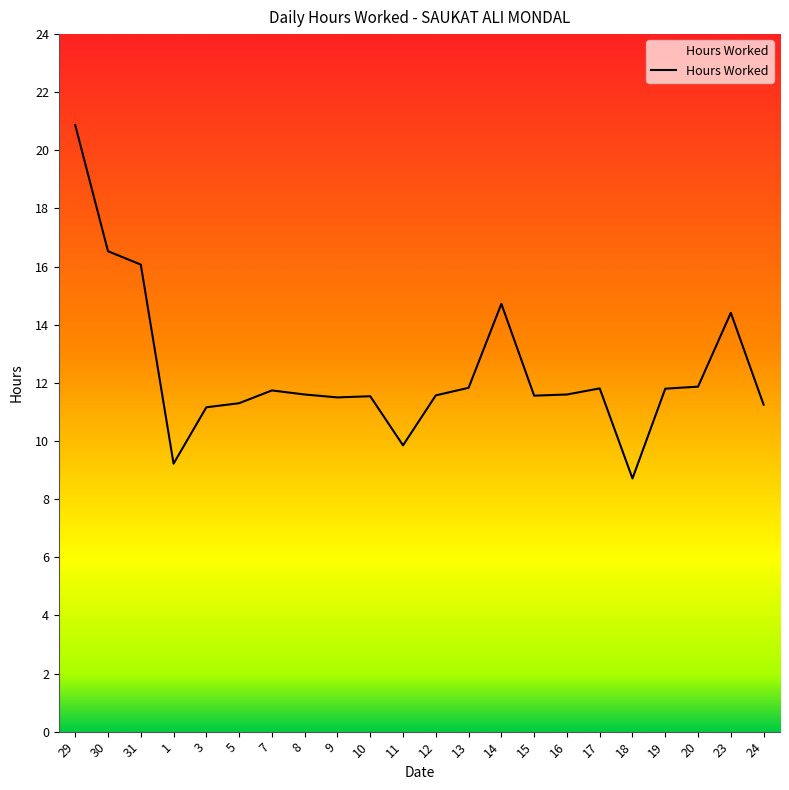

True or false: the data shows 16.6 at 24.

False